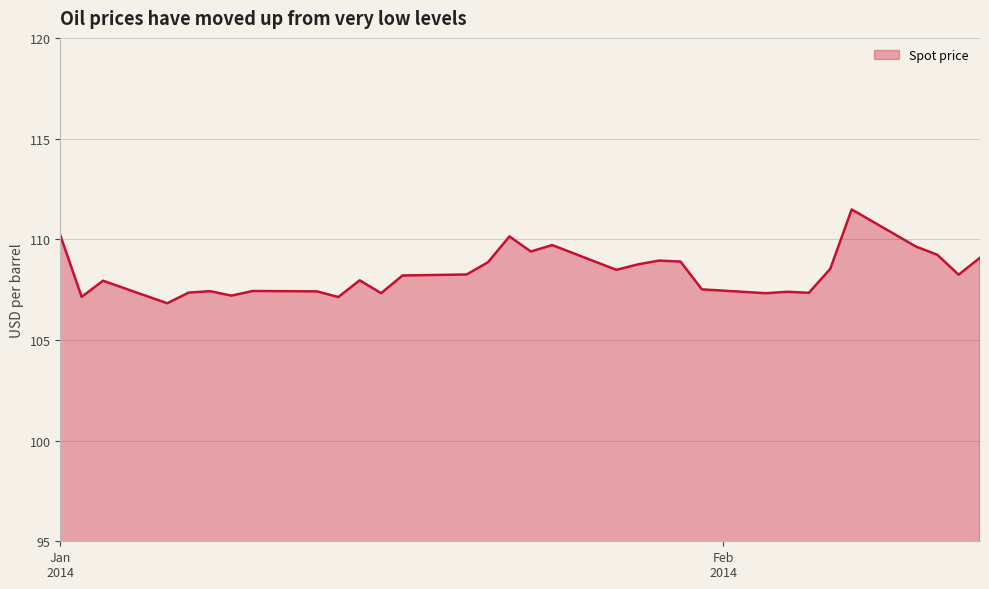

What is the greatest value displayed?

111.5